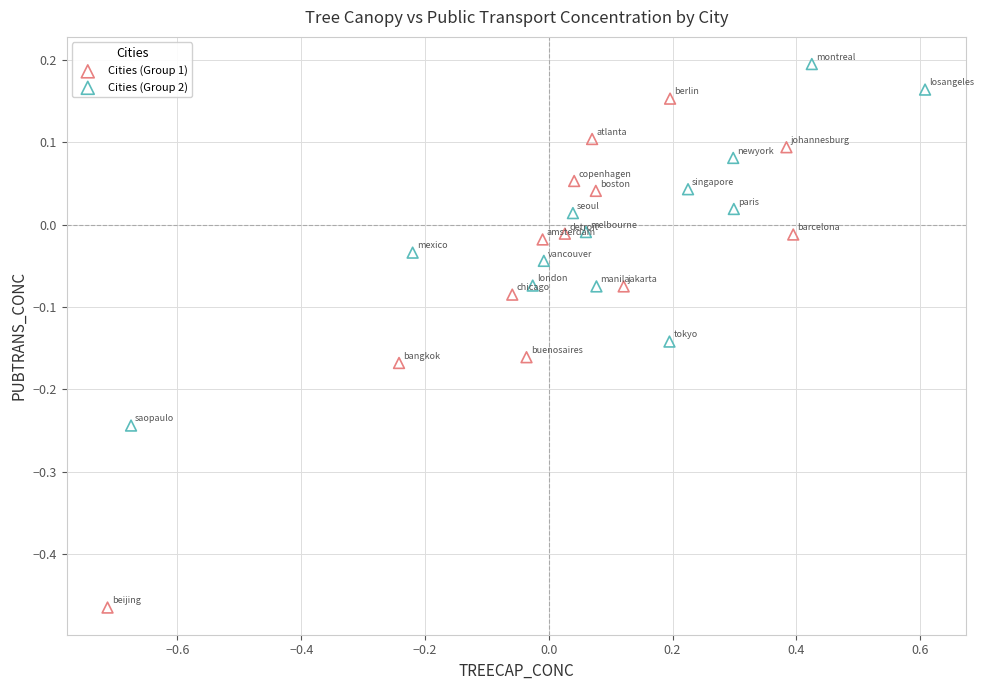

Which series contains the lowest Y value?

Cities (Group 1)